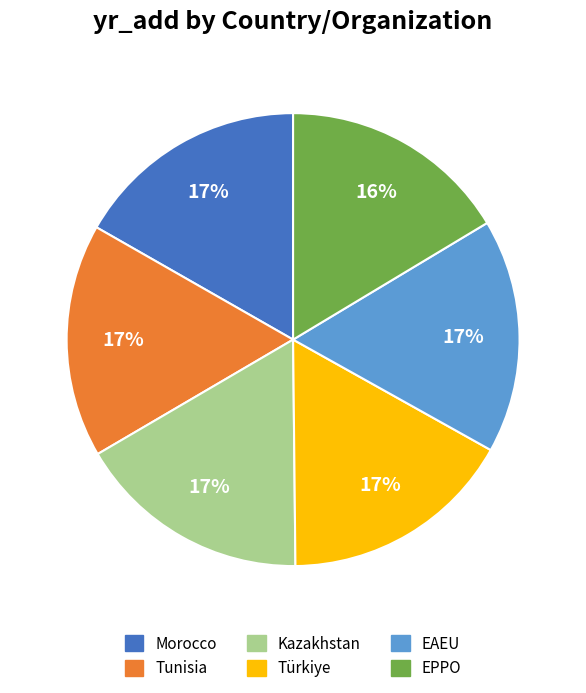

What percentage is the EAEU slice, to the nearest percent?

17%